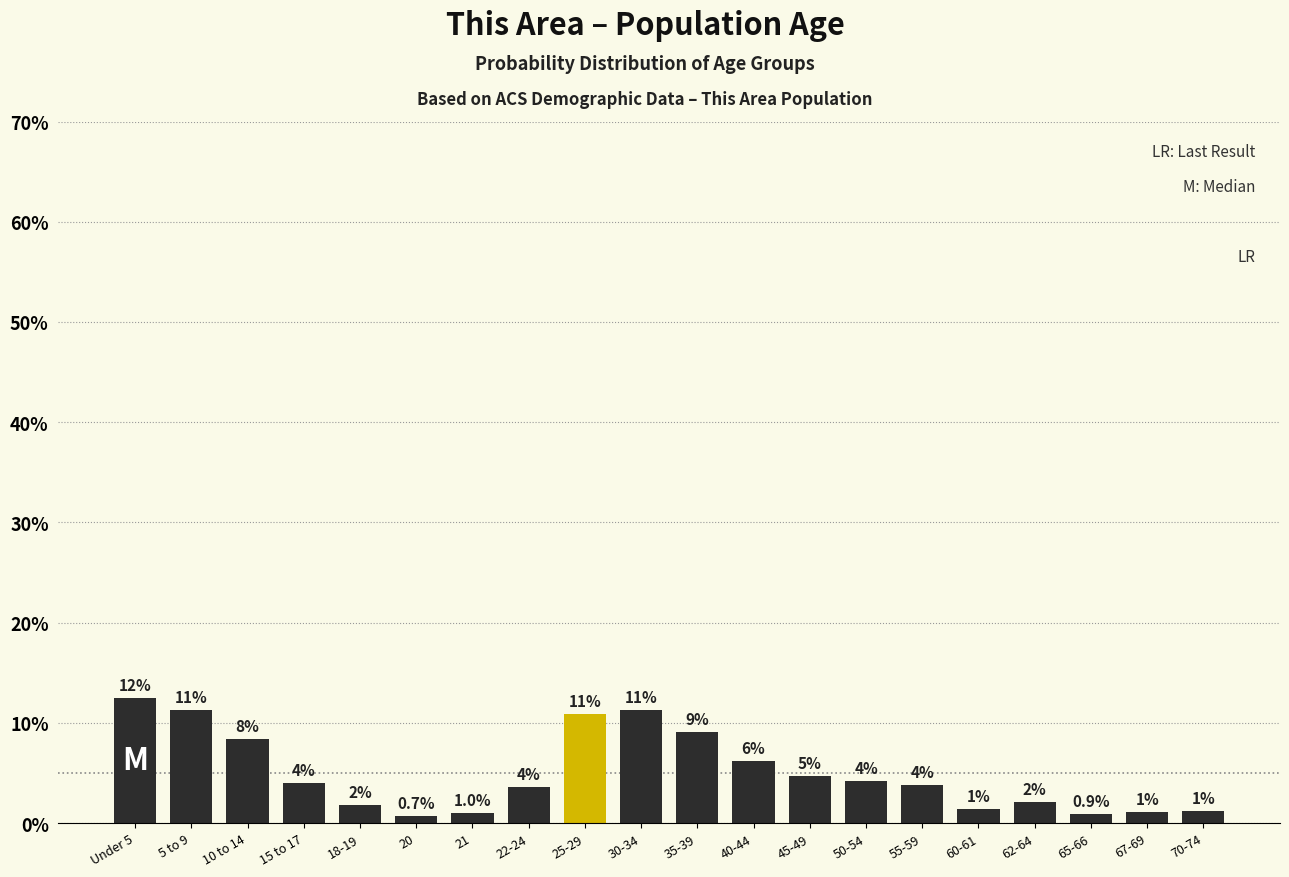

What is the average value?

5.0